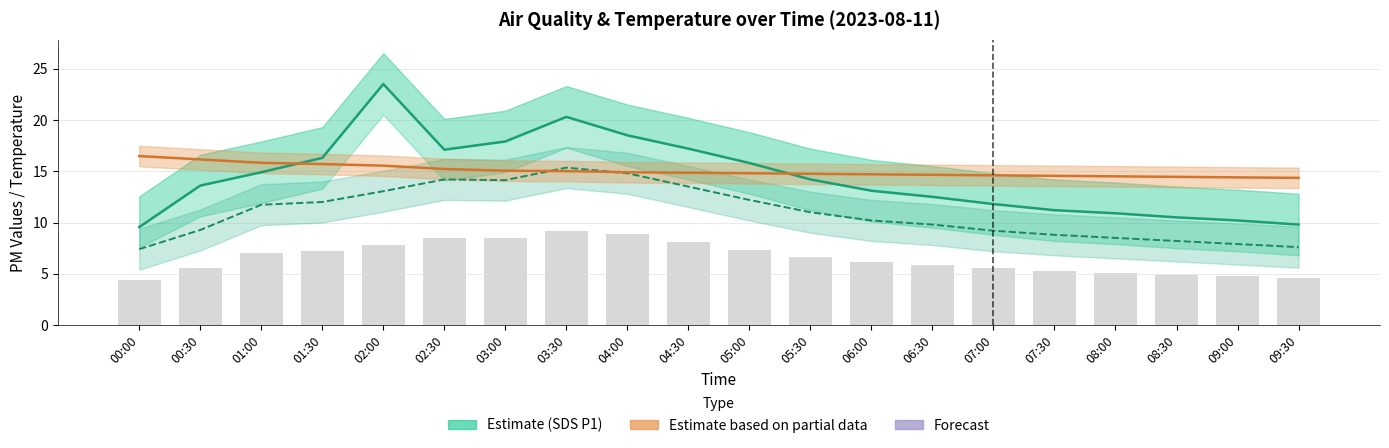

Which series has the widest spread of values?

Estimate (SDS P1)